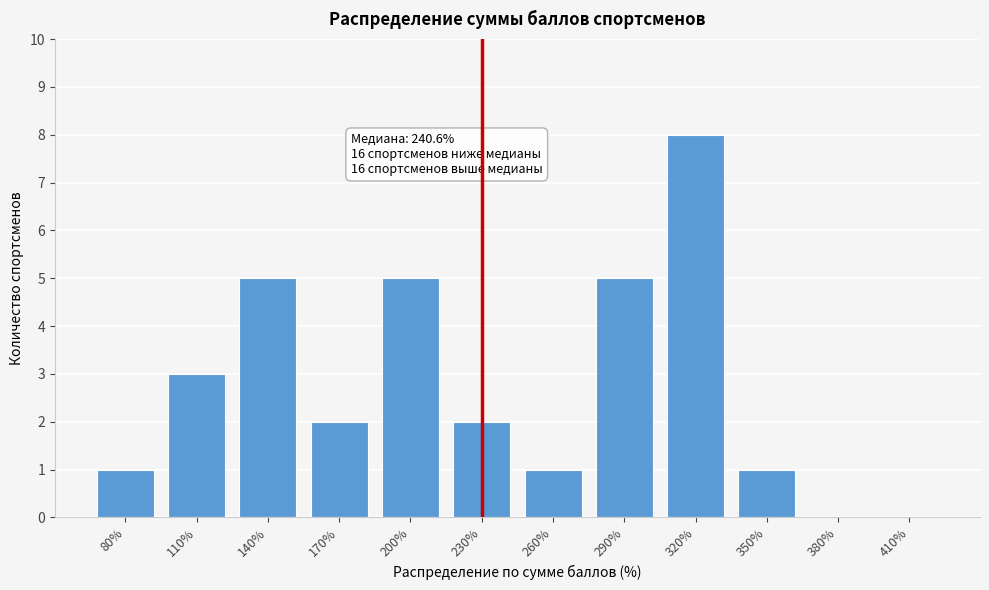

Reading left to right, list all the values displayed in this chart.

80%=1	110%=3	140%=5	170%=2	200%=5	230%=2	260%=1	290%=5	320%=8	350%=1	380%=0	410%=0